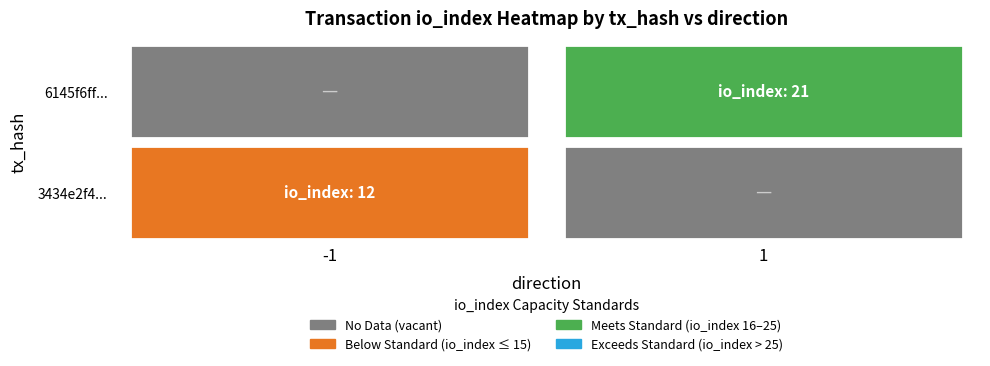

How many data points in 6145f6fff959dc875023b8b88ea045356e266ff are less than 1?

1